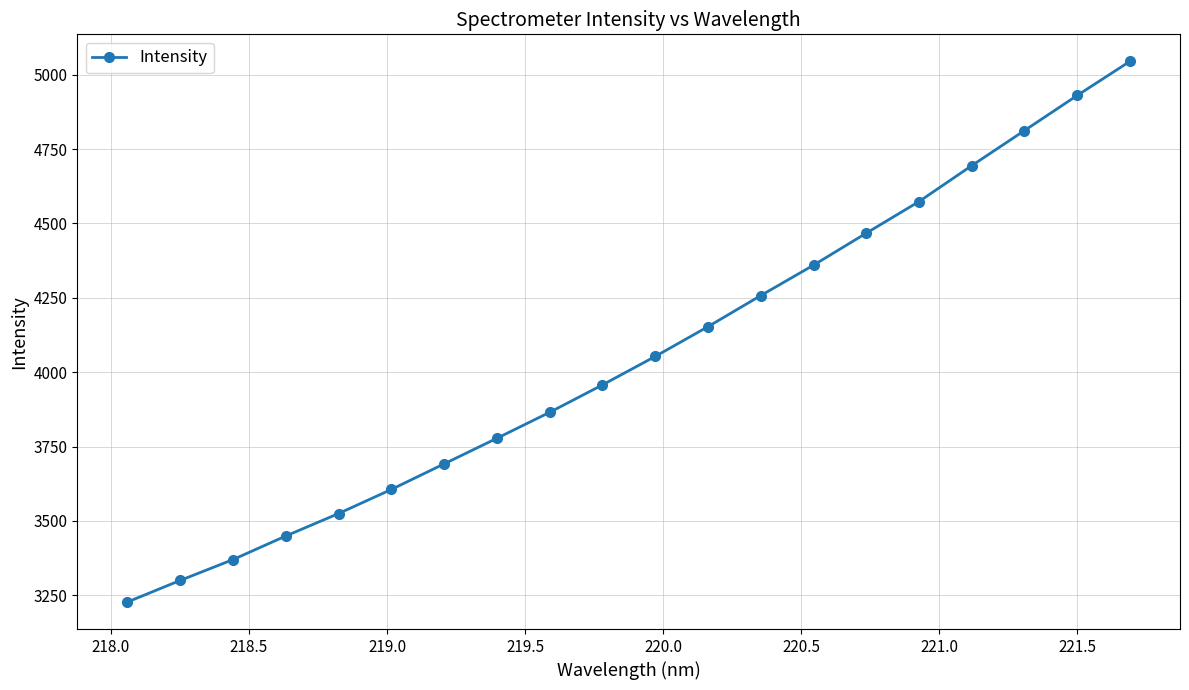

True or false: there are more than 2 points higher than both neighbors.

False